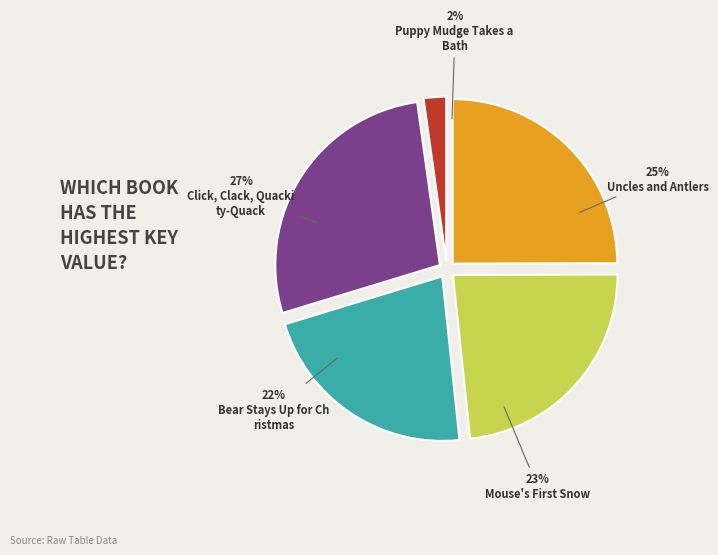

Is there any slice that represents more than half of the pie?

No